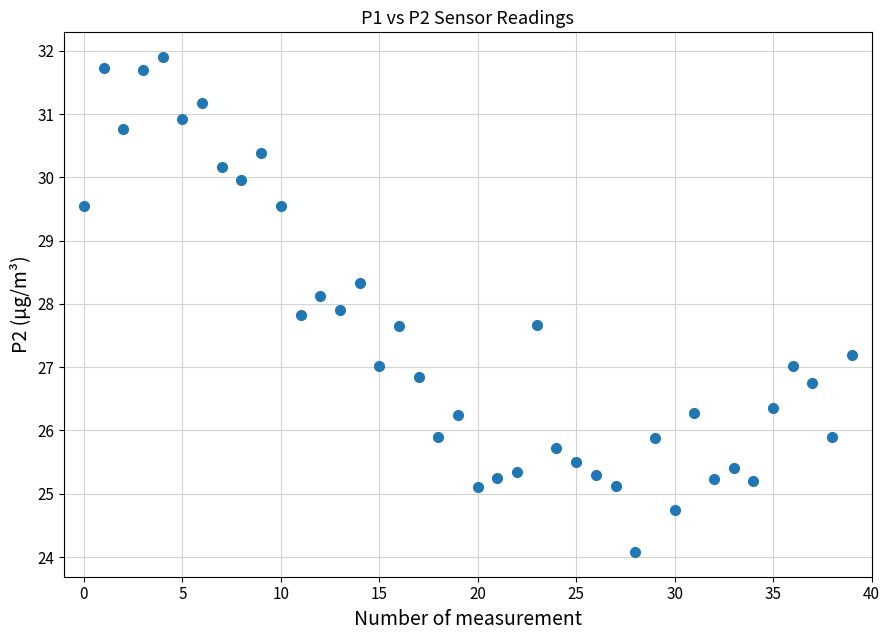

What is the range of Y values (max minus min)?

7.8